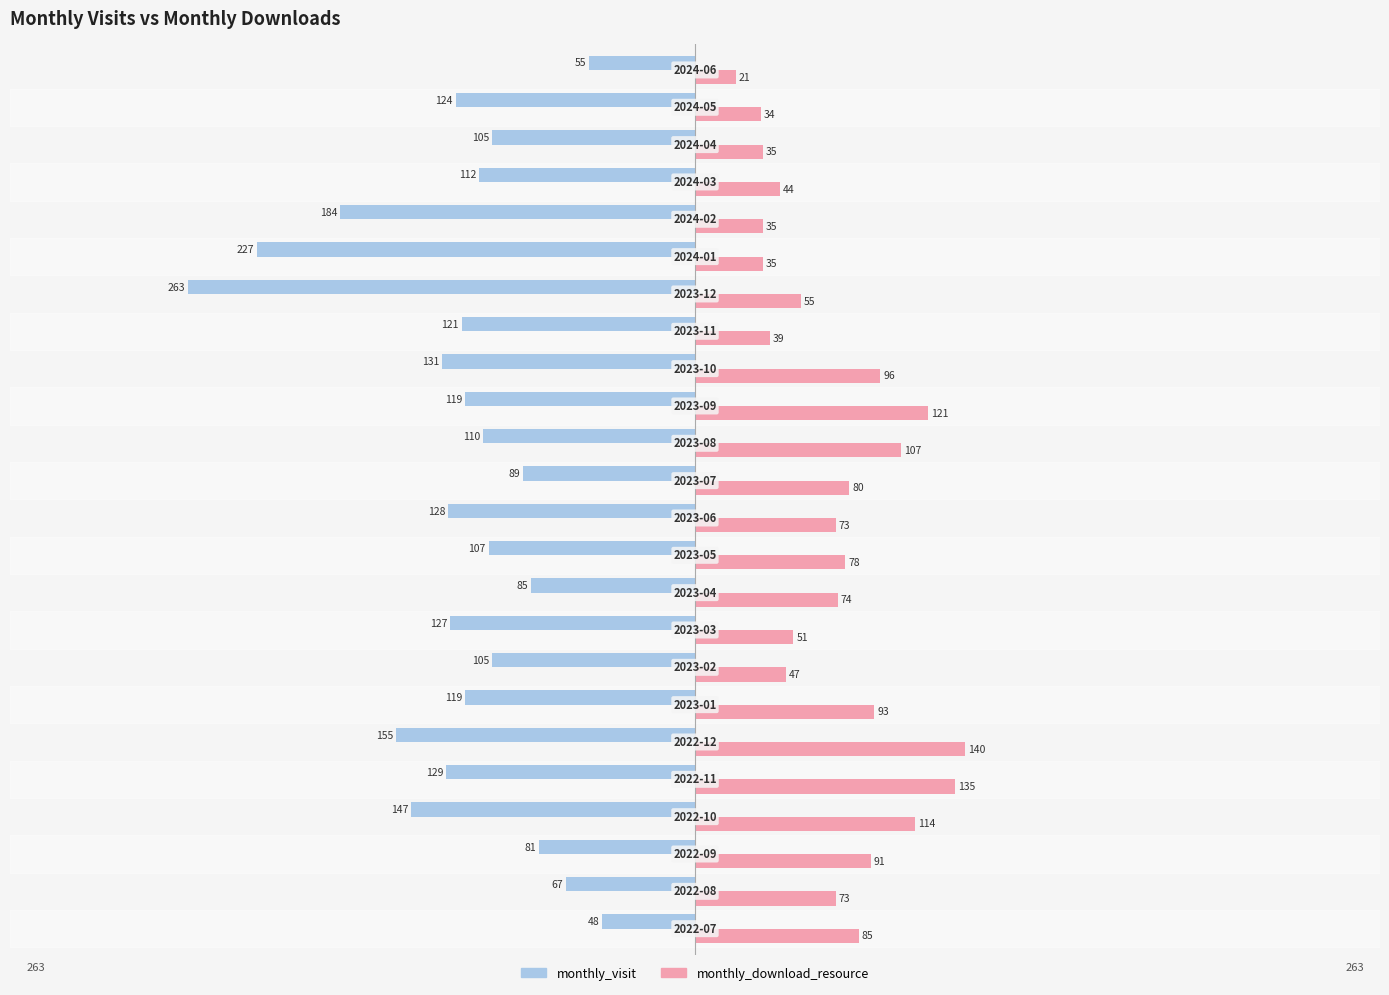

Which series has the largest range (max minus min)?

monthly_visit